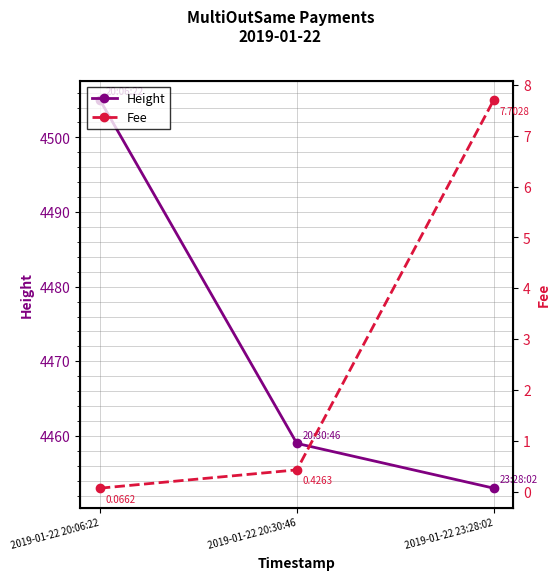

Reading left to right, transcribe all the data shown in this chart.

Height: 4505.0	4459.0	4453.0
Fee: 0.1	0.4	7.7